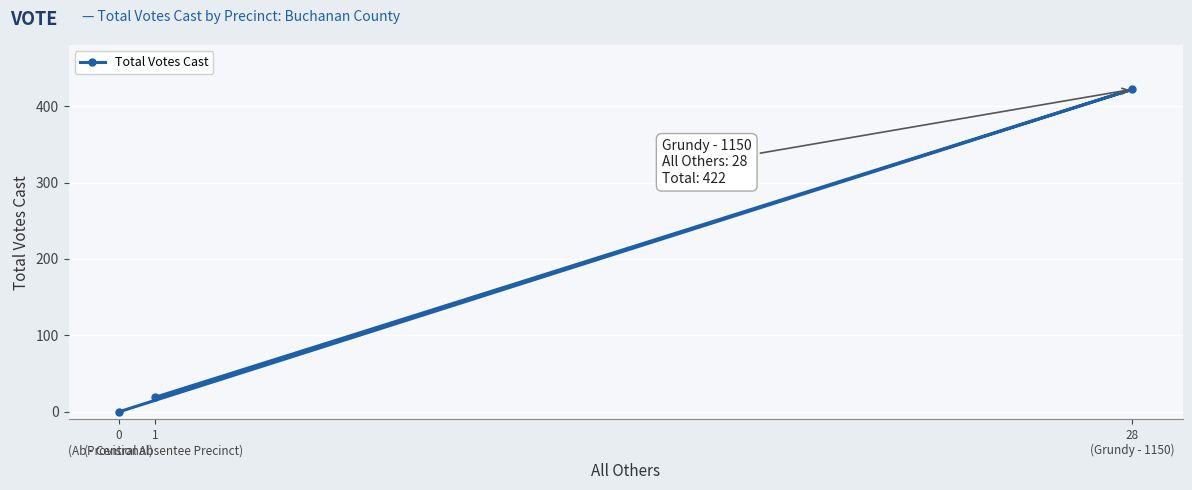

Reading left to right, extract all data points from this chart.

0
(Provisional)=0	1
(Ab - Central Absentee Precinct)=19	28
(Grundy - 1150)=422